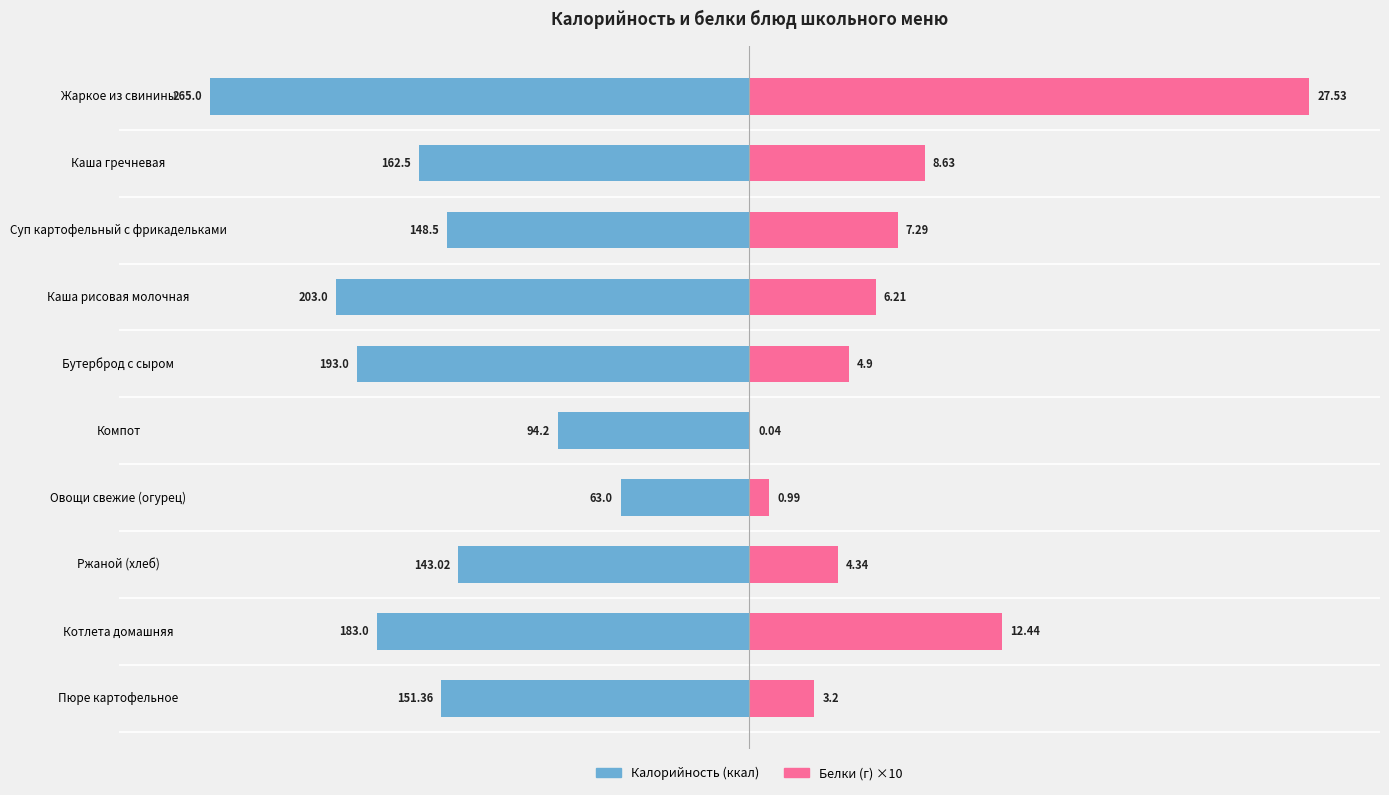

Reading left to right, transcribe all the data shown in this chart.

Калорийность: -151.4	-183.0	-143.0	-63.0	-94.2	-193.0	-203.0	-148.5	-162.5	-265.0
Белки ×10: 32.0	124.4	43.4	9.9	0.4	49.0	62.1	72.9	86.3	275.3